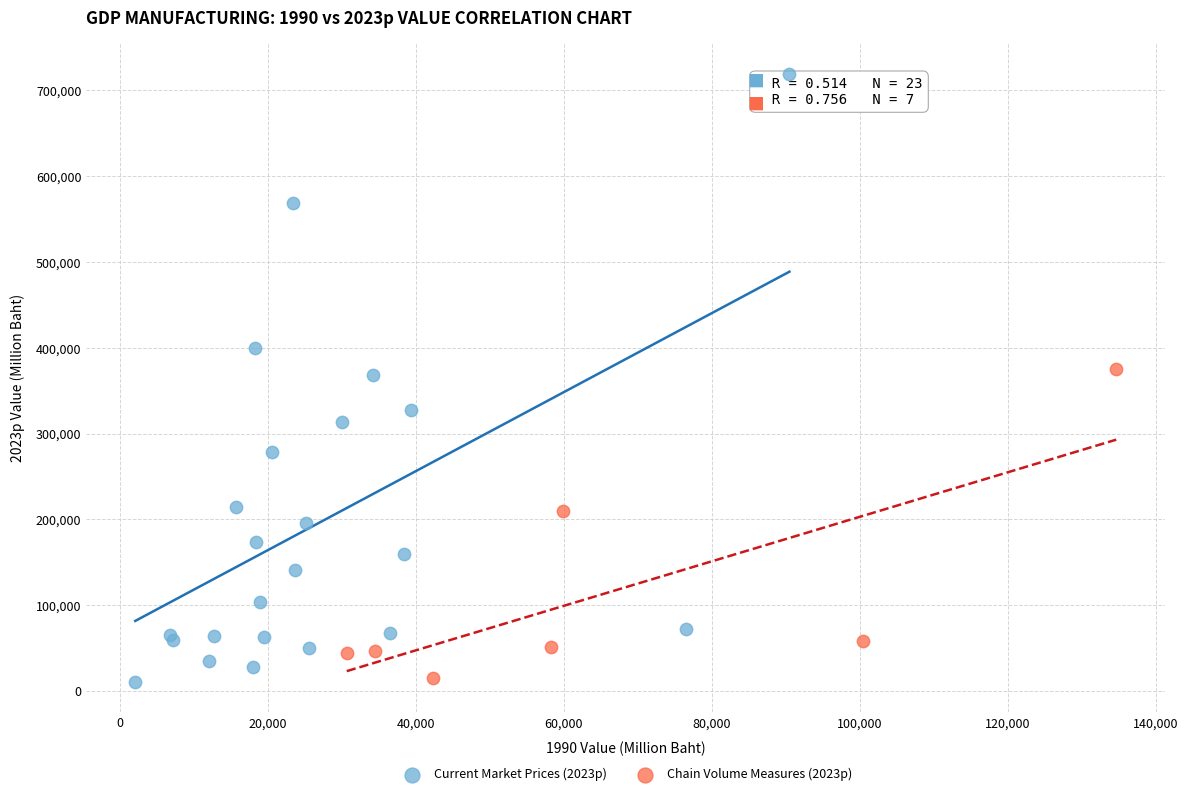

Which series has the widest spread of Y values?

Current Market Prices (2023p)